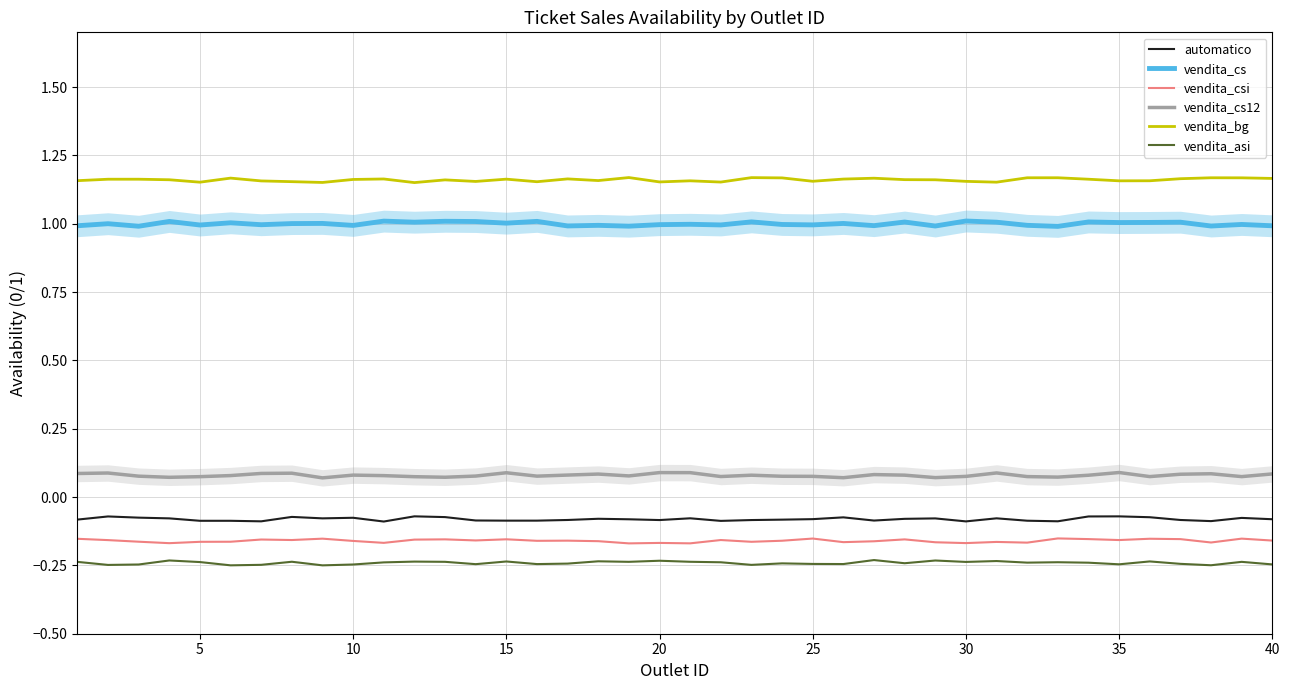

How many lines are shown in the chart?

6